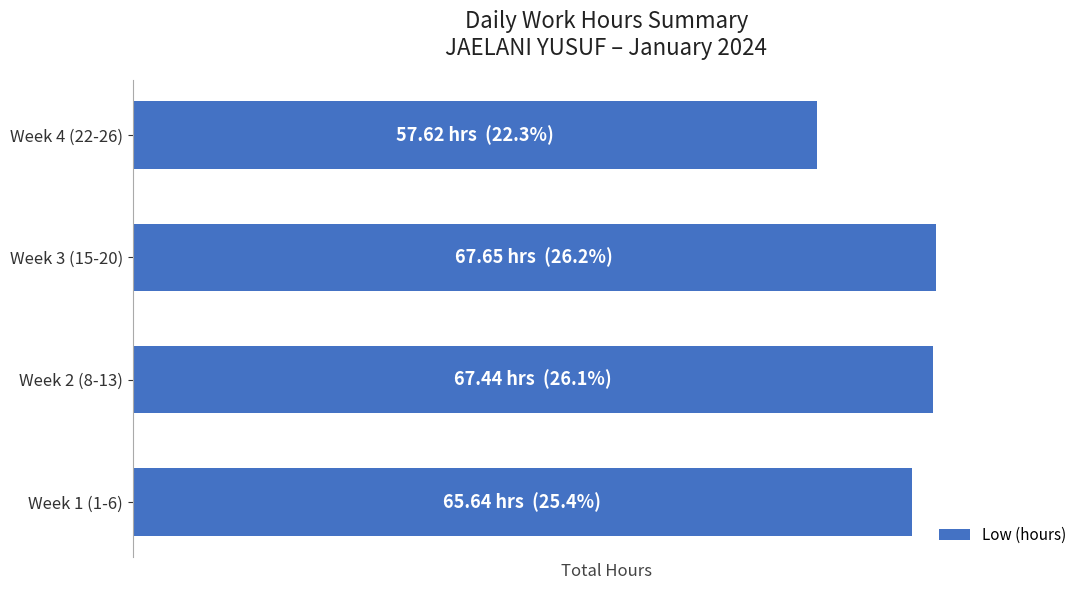

Does the chart contain any negative values?

No